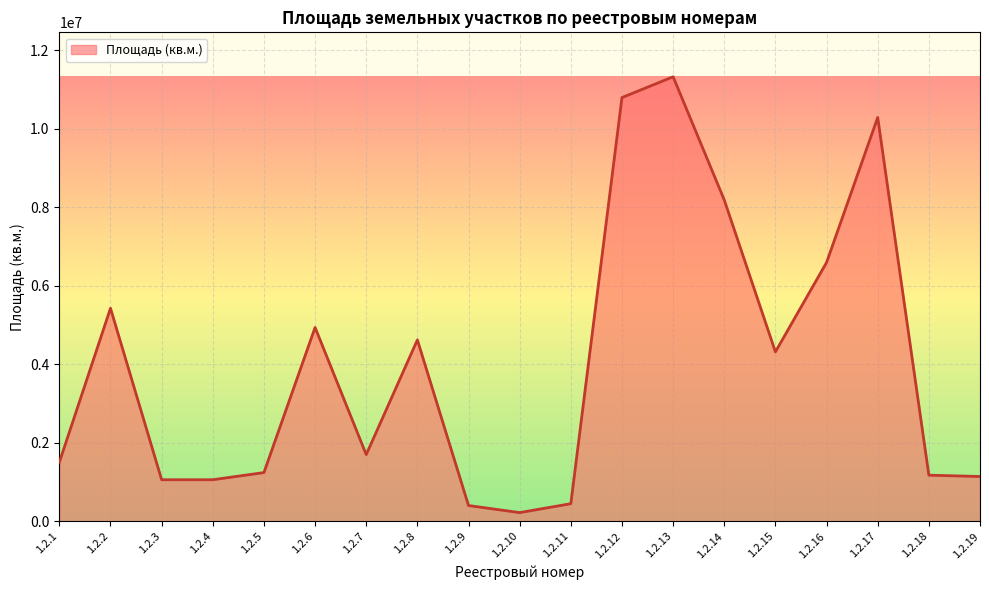

What is the ratio of the value at 1.2.15 to the value at 1.2.6?

0.9